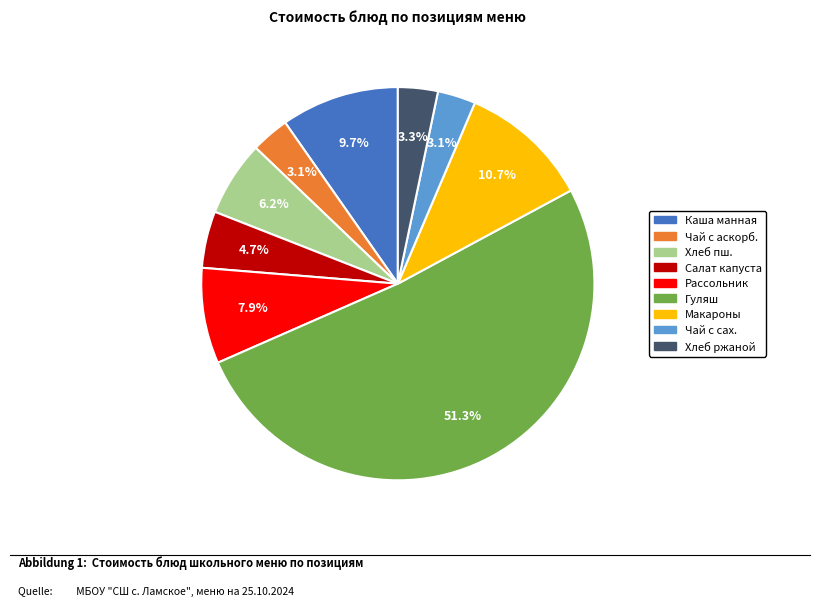

Is there a majority slice in this chart?

Yes